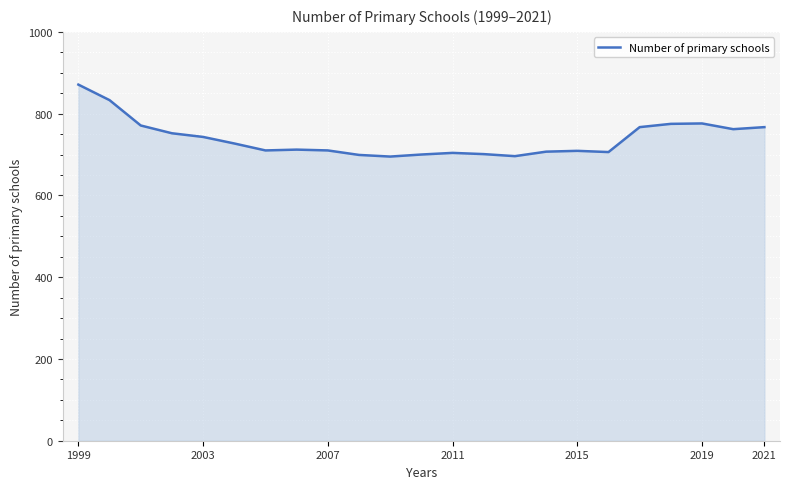

What is the greatest value displayed?

871